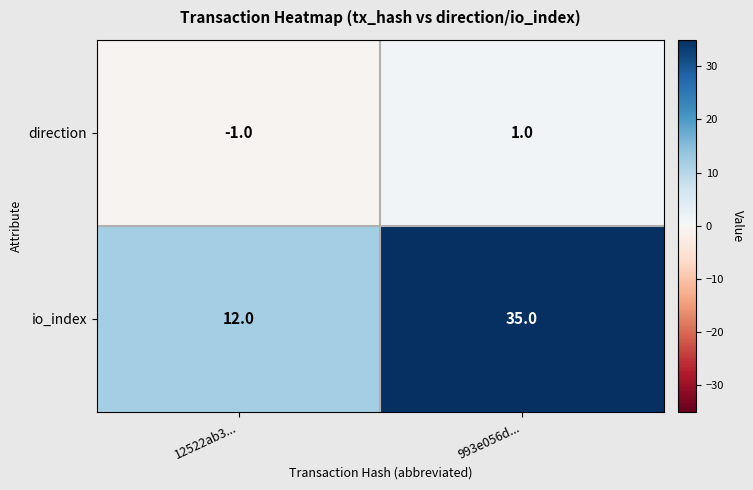

Rank the categories by direction value from lowest to highest.

12522ab3..., 993e056d...